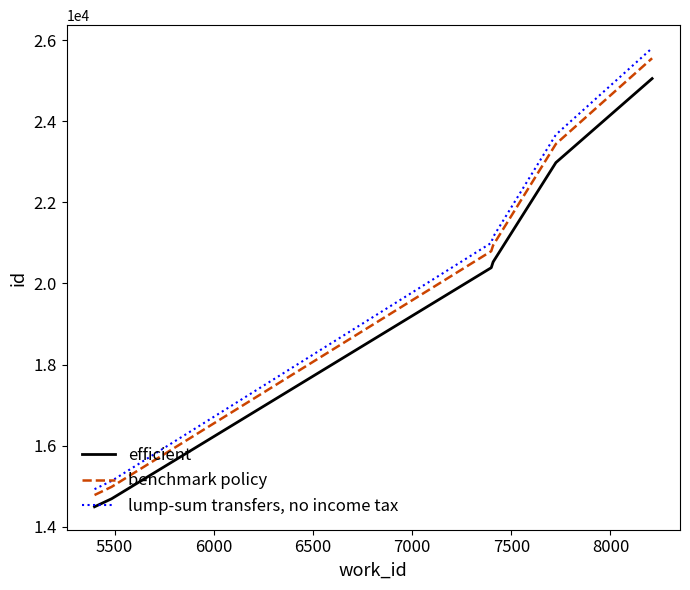

What are all the series names shown in the legend?

efficient, benchmark policy, lump-sum transfers, no income tax